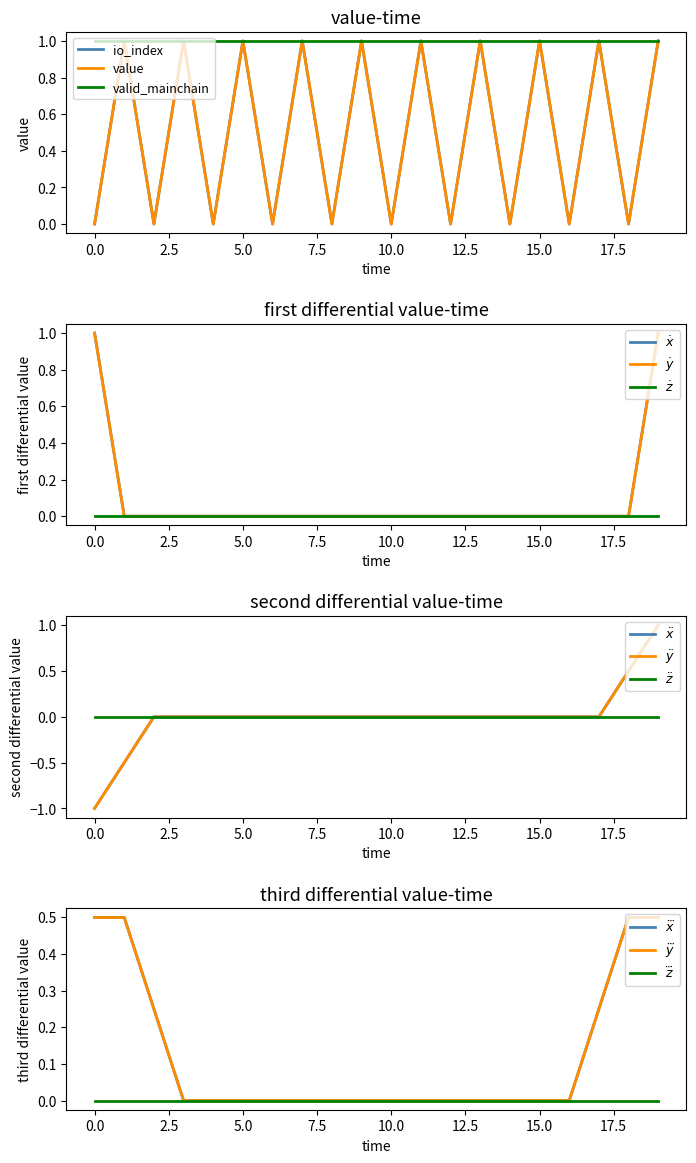

Count the number of categories in the chart.

20